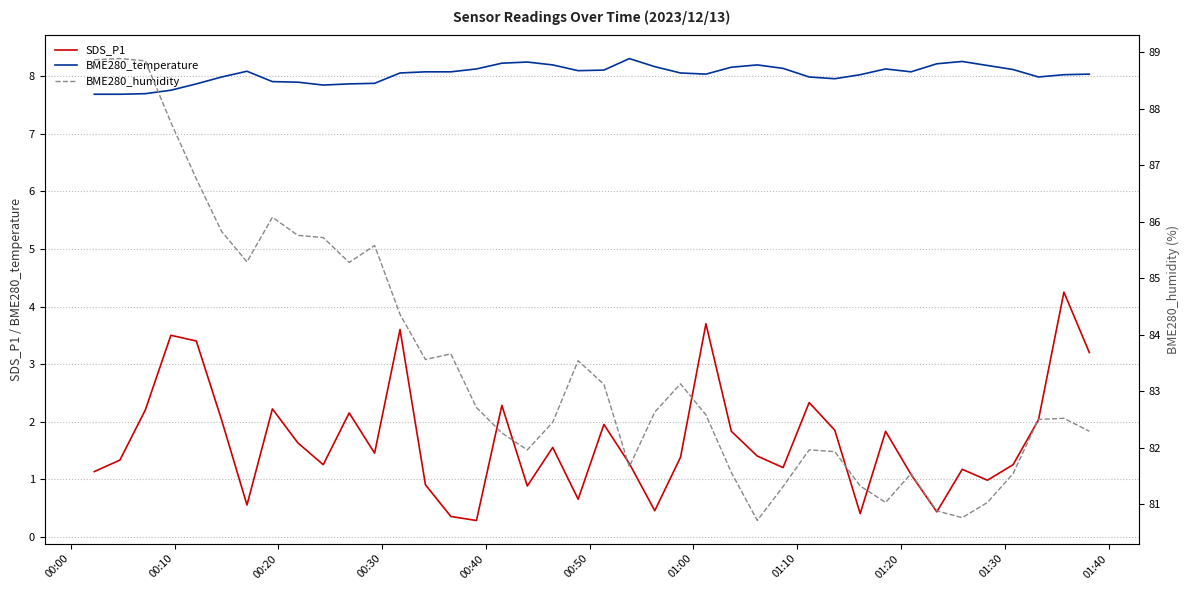

True or false: SDS_P1 and BME280_temperature intersect in this chart.

False